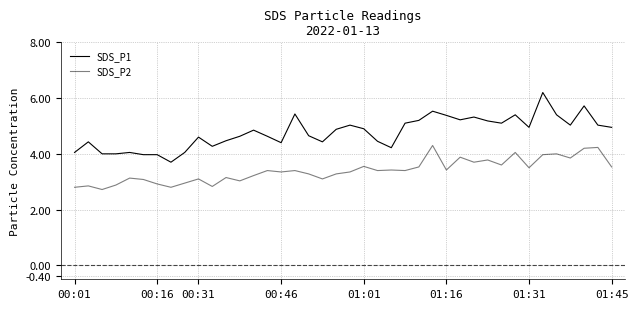

Does the chart have visible grid lines?

Yes